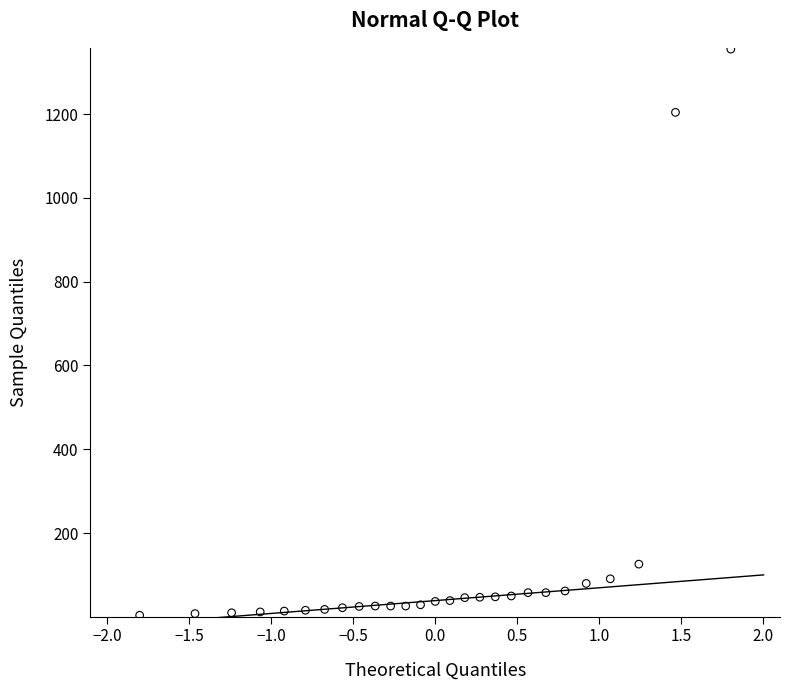

What Y value in the scatter plot is closest to 679?

1204